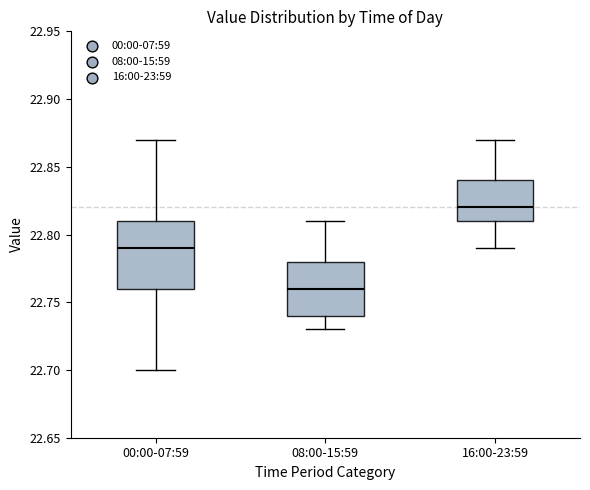

Where does the lower whisker of the box for 08:00-15:59 end on the y-axis? The values are not printed on the chart, so give them approximately, as read against the axis.

22.73